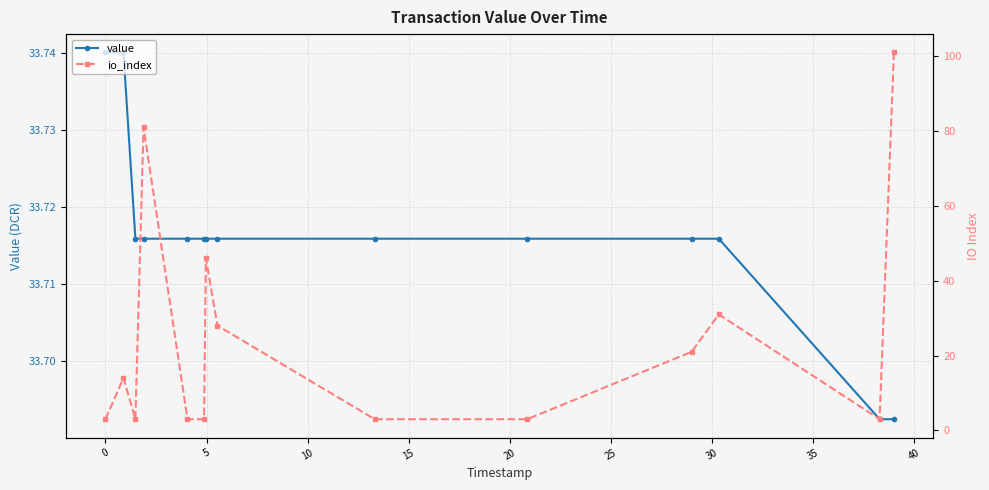

How many data points does each series have?

14